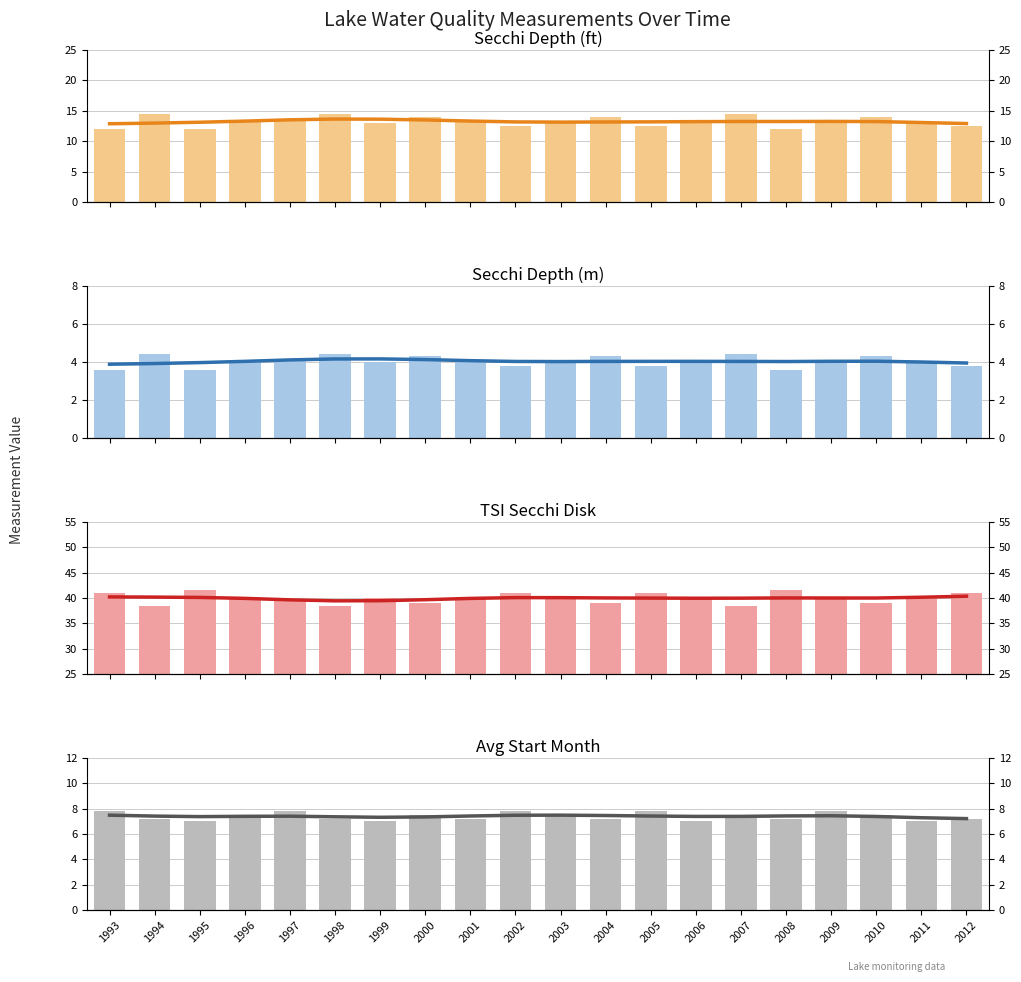

What is the value of the Startmonth_avg bar at the 2nd from the left?

7.4